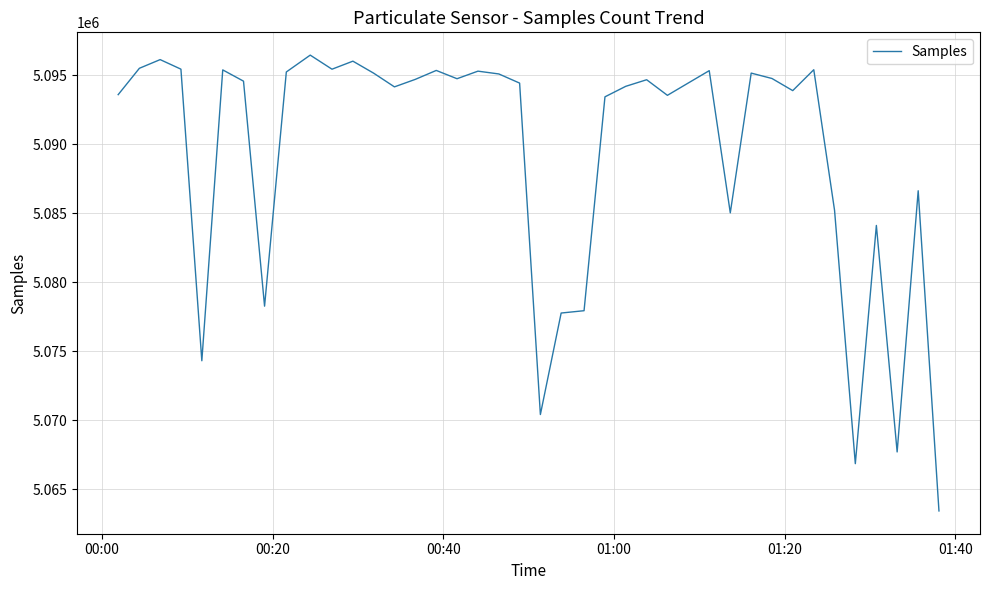

What is the greatest value displayed?

5096455